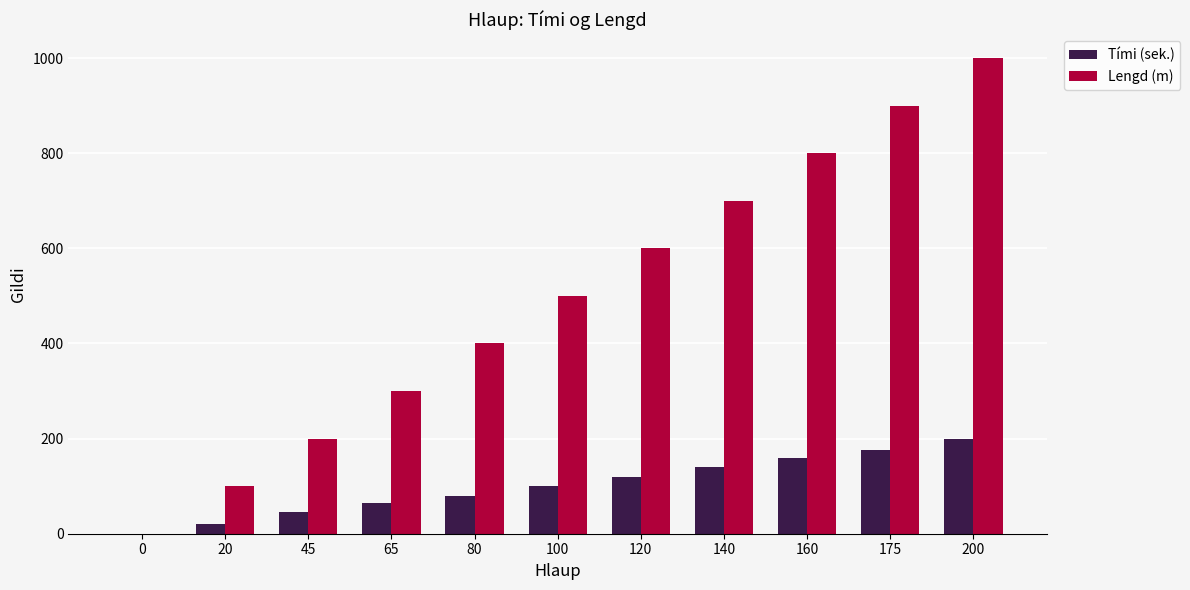

How many groups of bars are there?

11